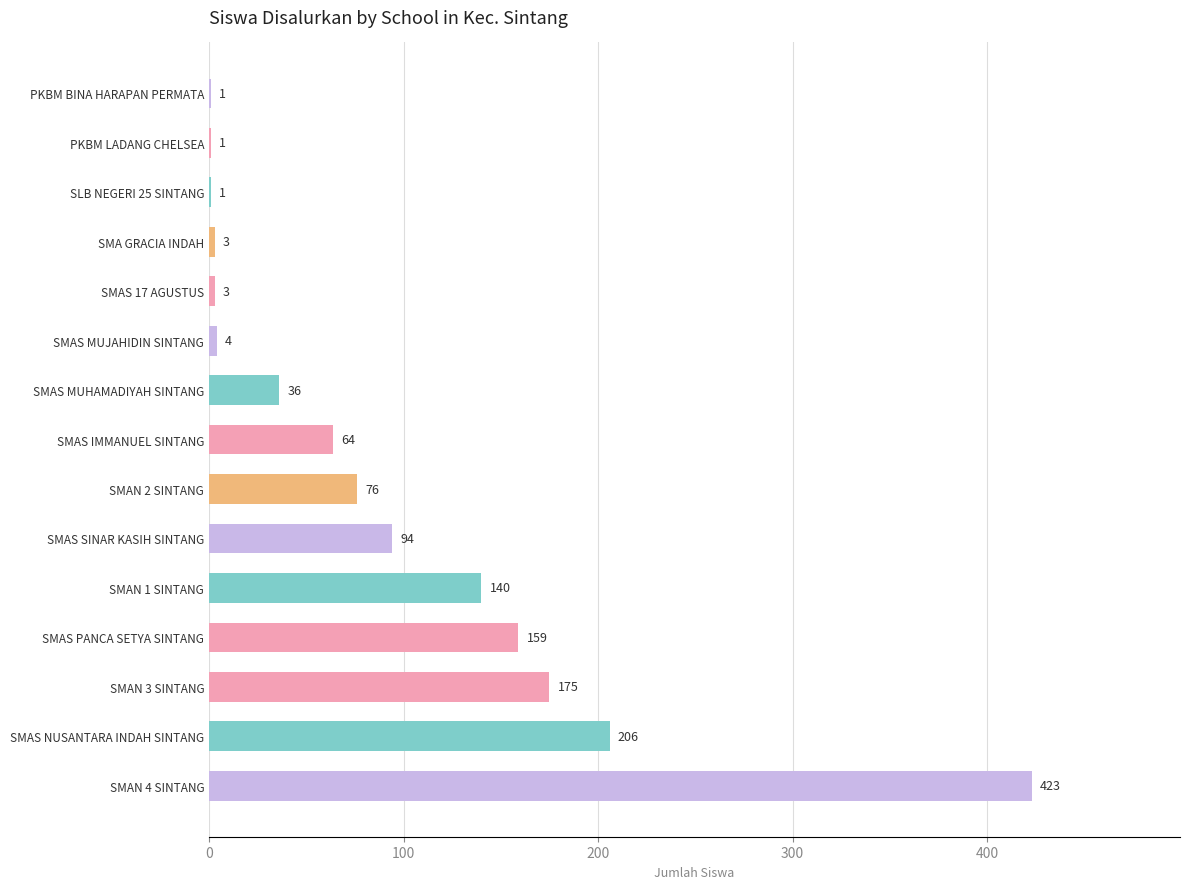

The chart shows a value of 1 at PKBM LADANG CHELSEA. True or false?

True